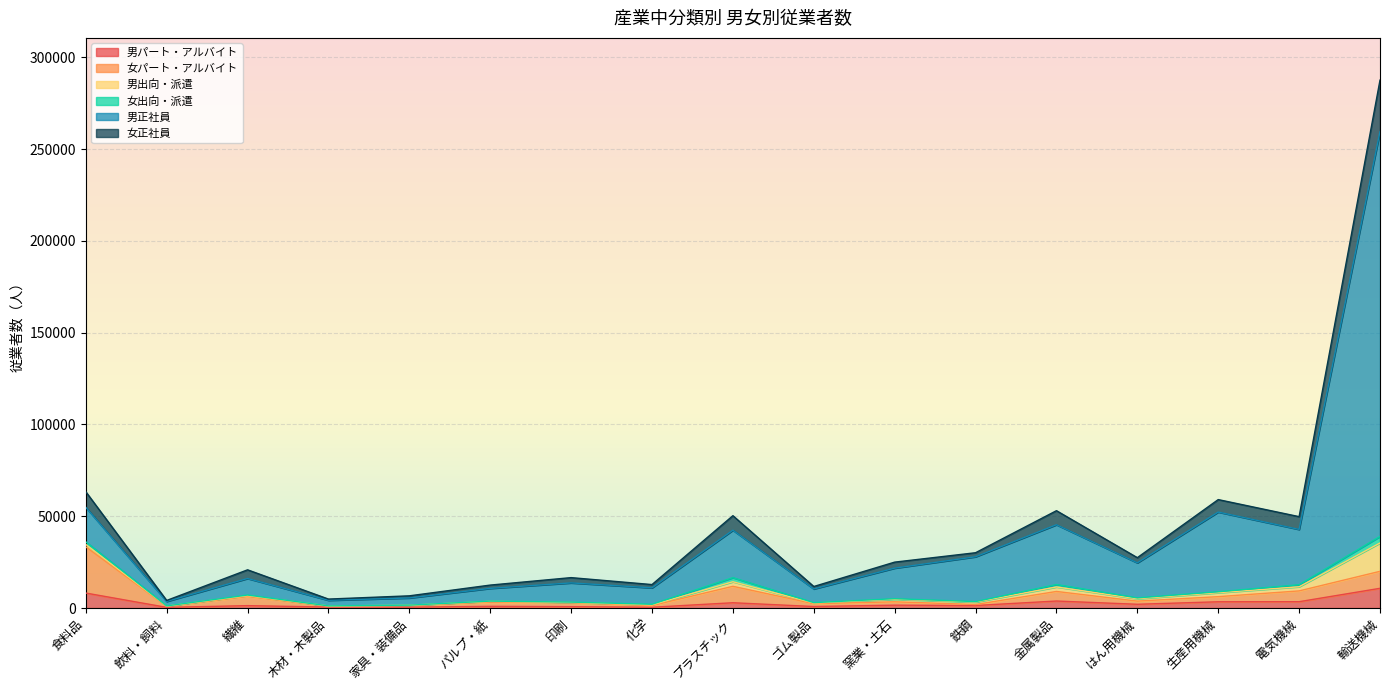

At which category is the sum across all series the highest?

輸送機械